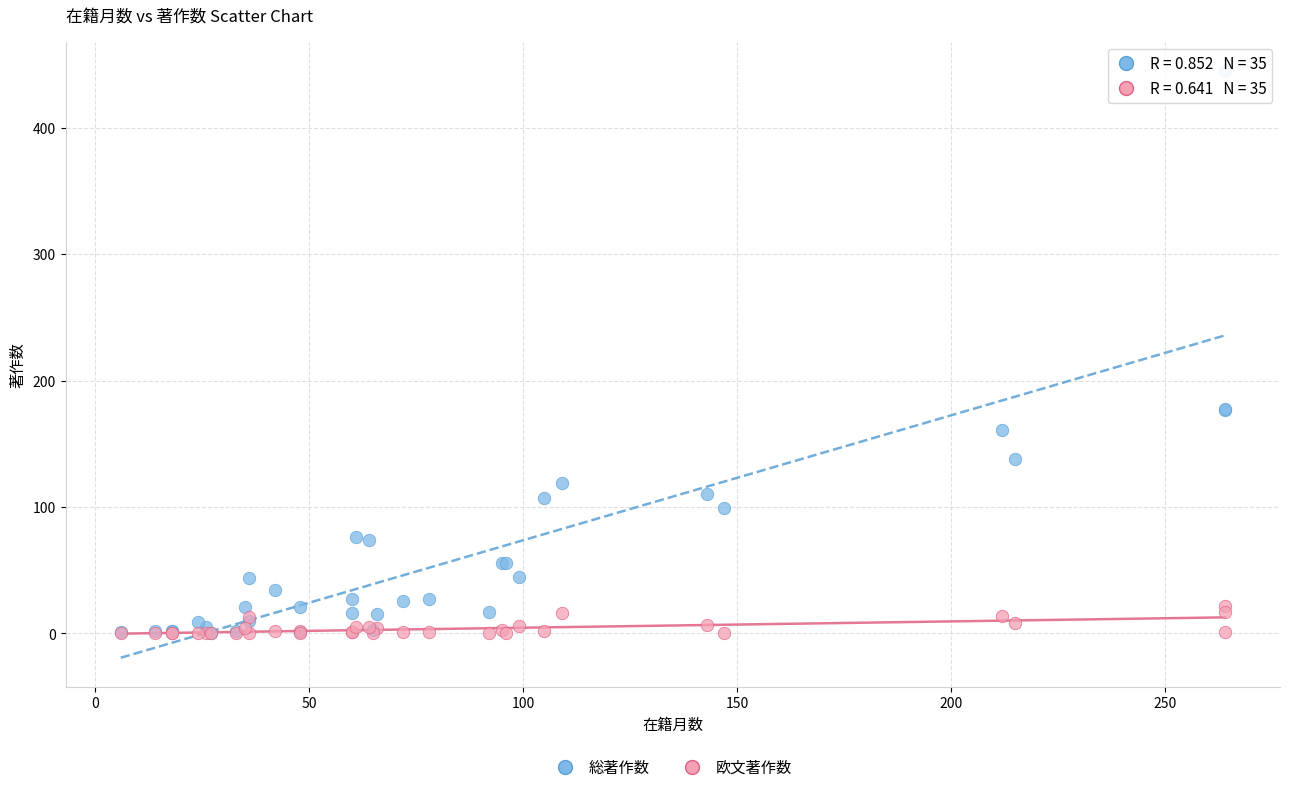

What are all the series names shown in the legend?

総著作数, 欧文著作数